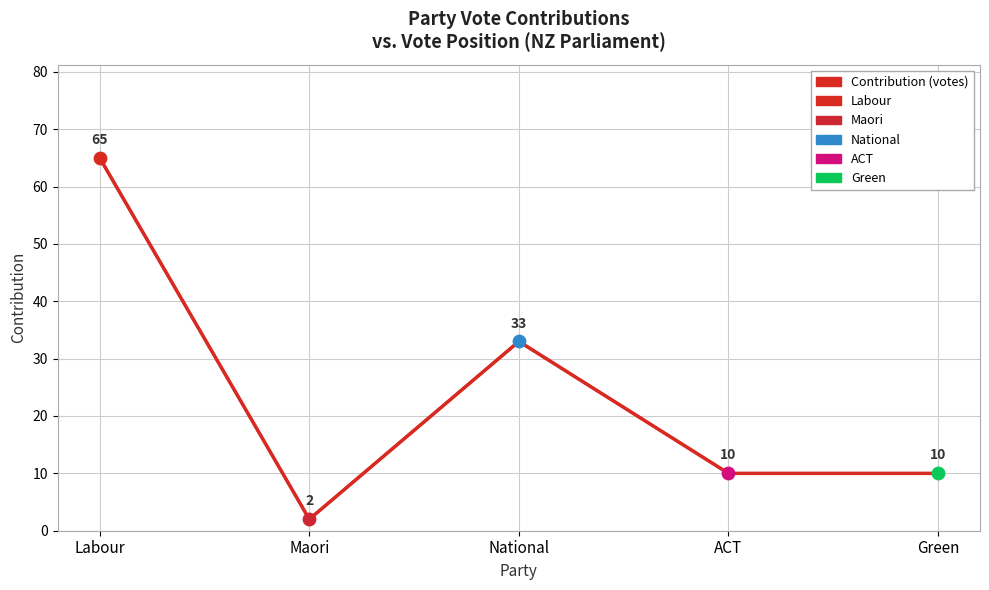

What is the ratio of the value at Maori to the value at ACT?

0.2